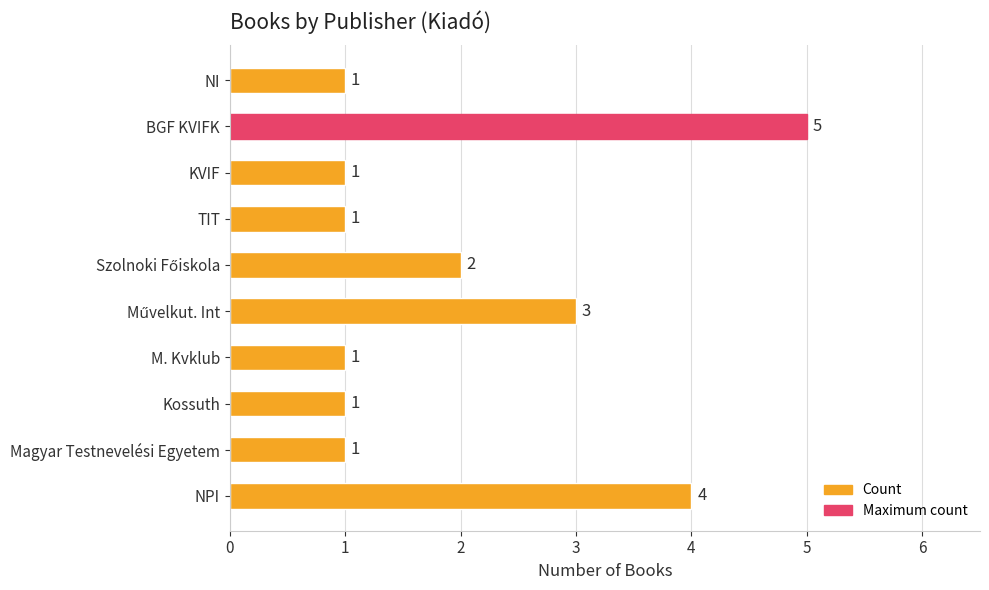

What is the smallest value displayed?

1